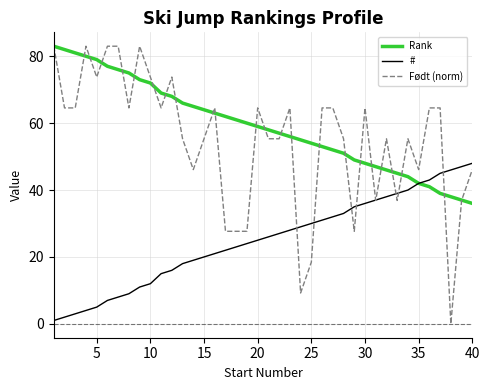

After their last crossing, which series has the higher values: Rank or Født (norm)?

Født (norm)